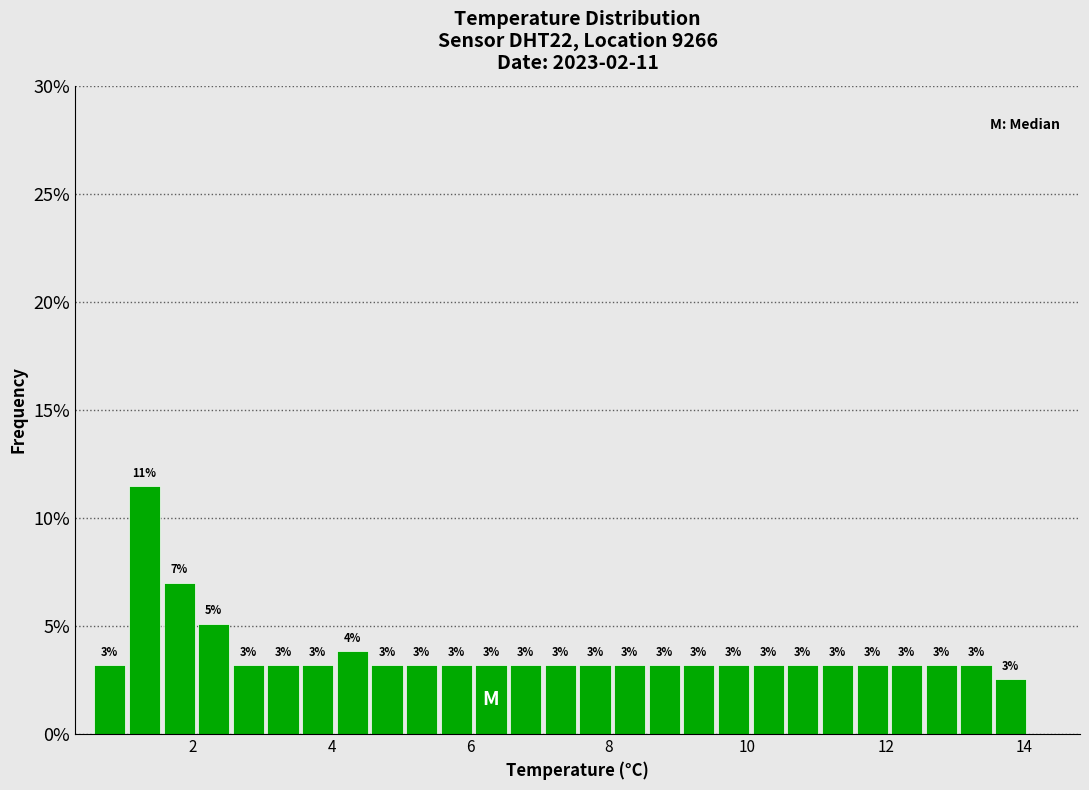

Around what value on the x-axis is the tallest bar? Give the approximate position of its centre, as read against the axis.

1.4